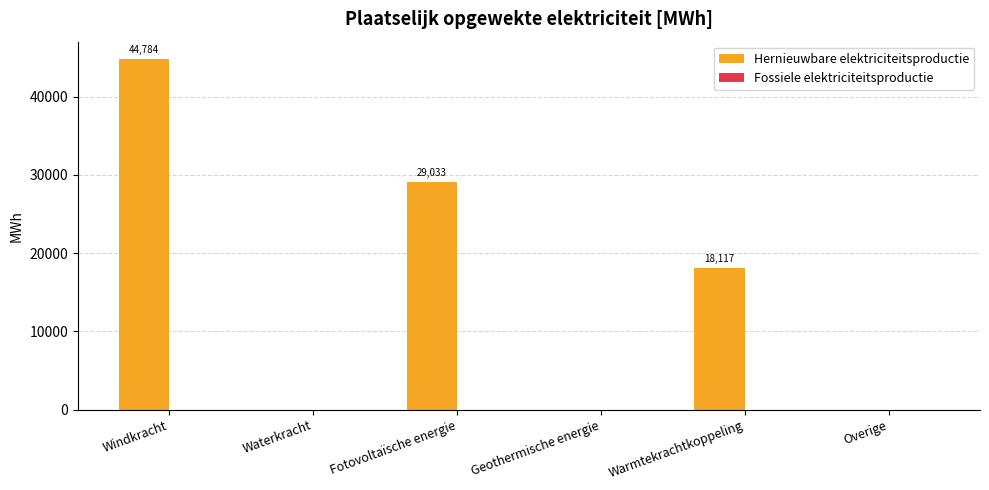

At which category does the chart reach its peak across all series?

Windkracht